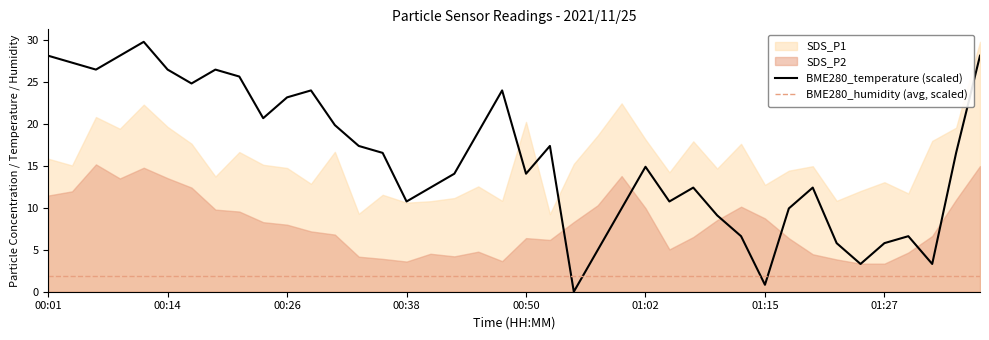

What is the label of the 26th point from the right?

00:36